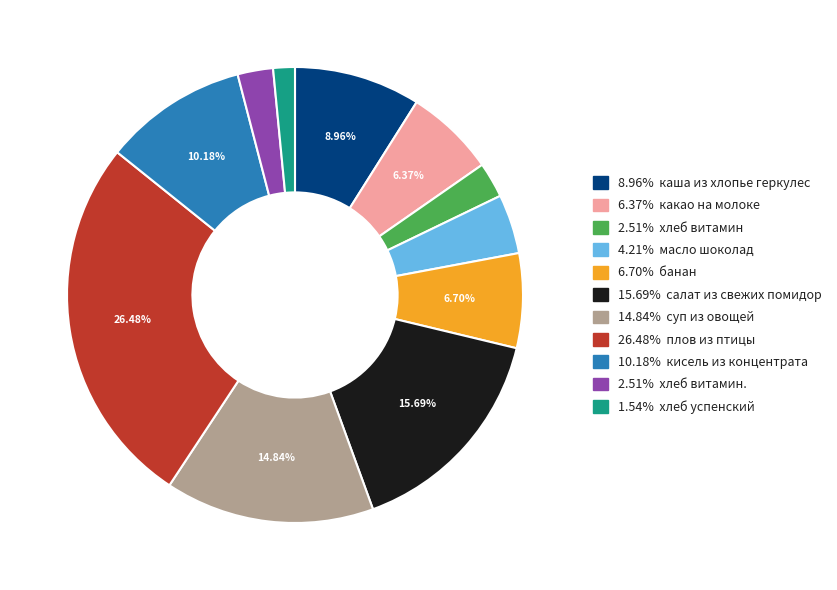

Is the sum of 10.18% кисель из концентрата and 2.51% хлеб витамин. greater than half?

No